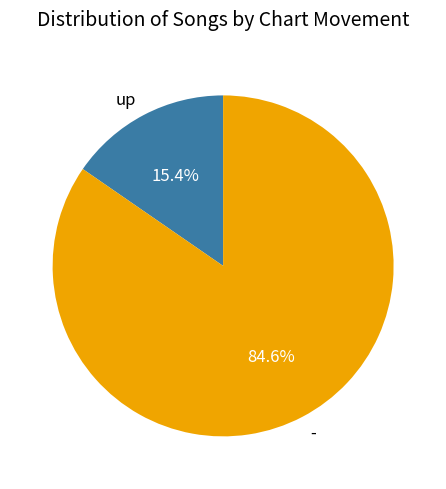

Rank the categories by value from lowest to highest.

up, -